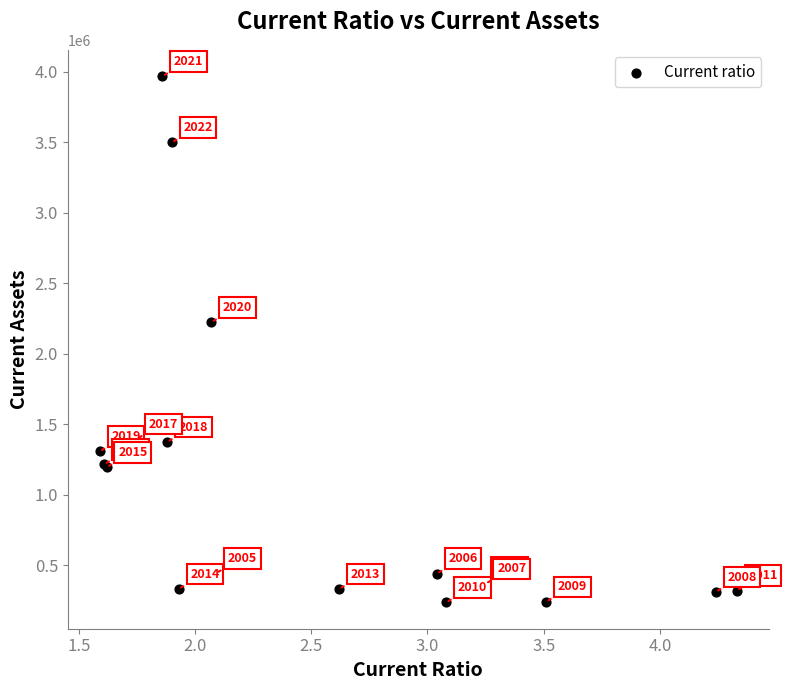

What Y value in the scatter plot is closest to 2101809?

2223682